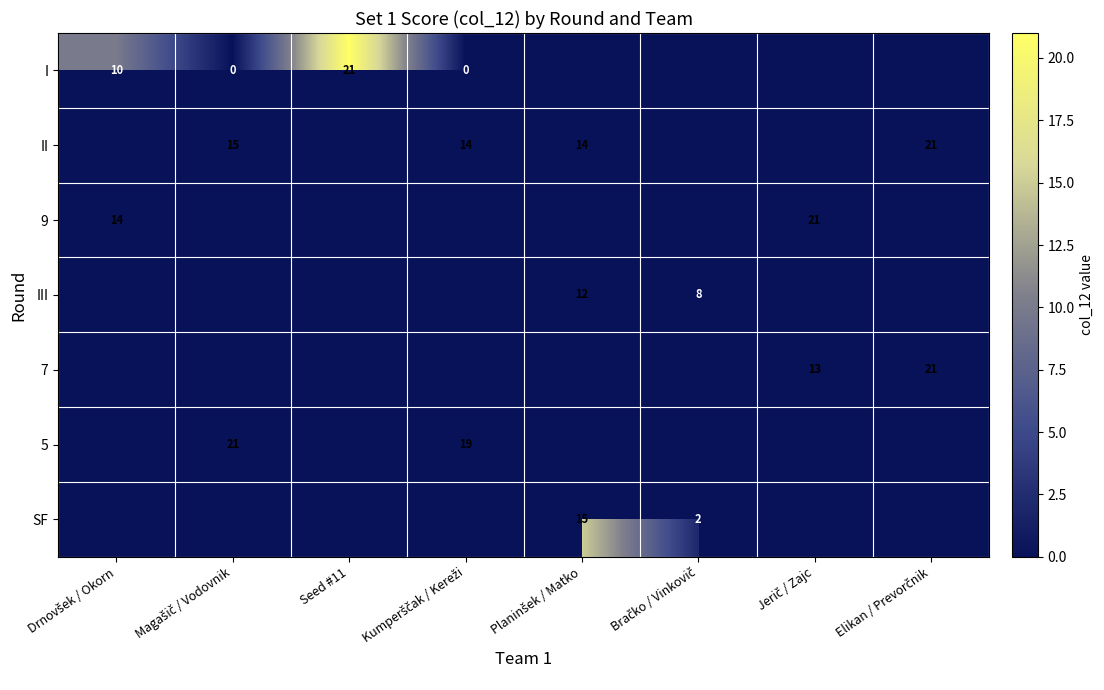

Which series has the widest spread of values?

I